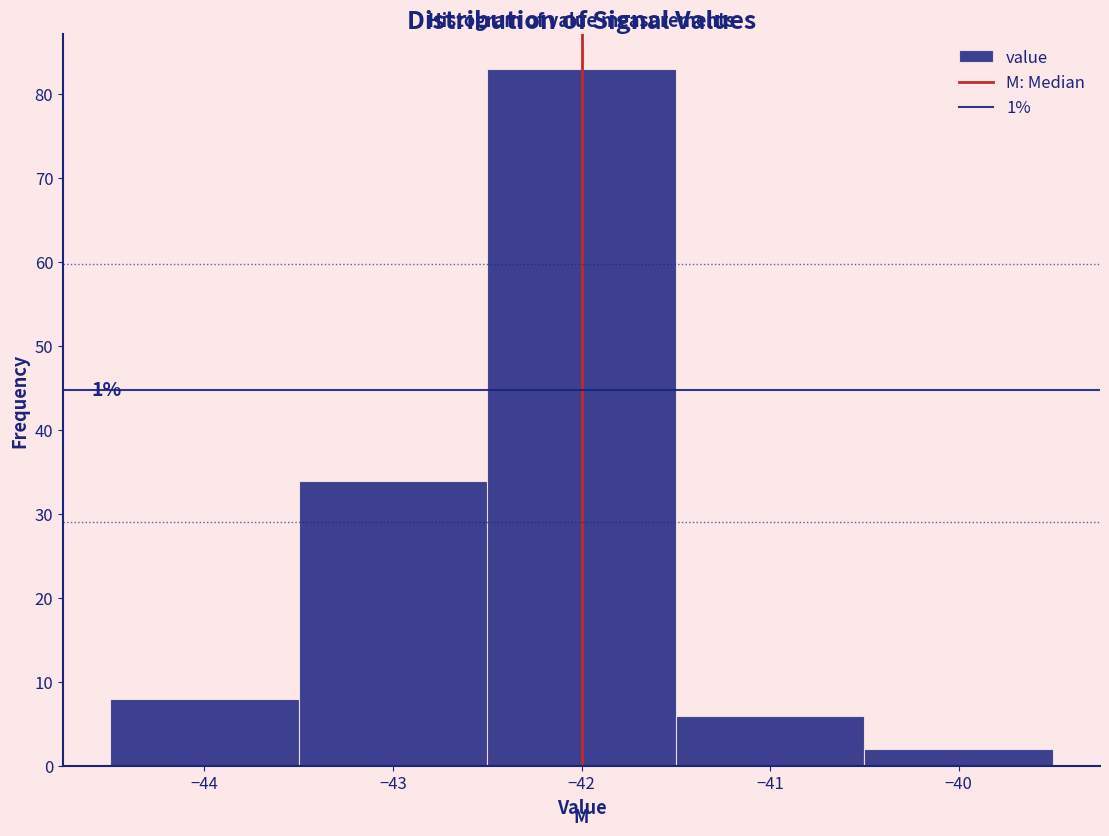

Over which range of the x-axis is the bar tallest?

-42.5 to -41.5